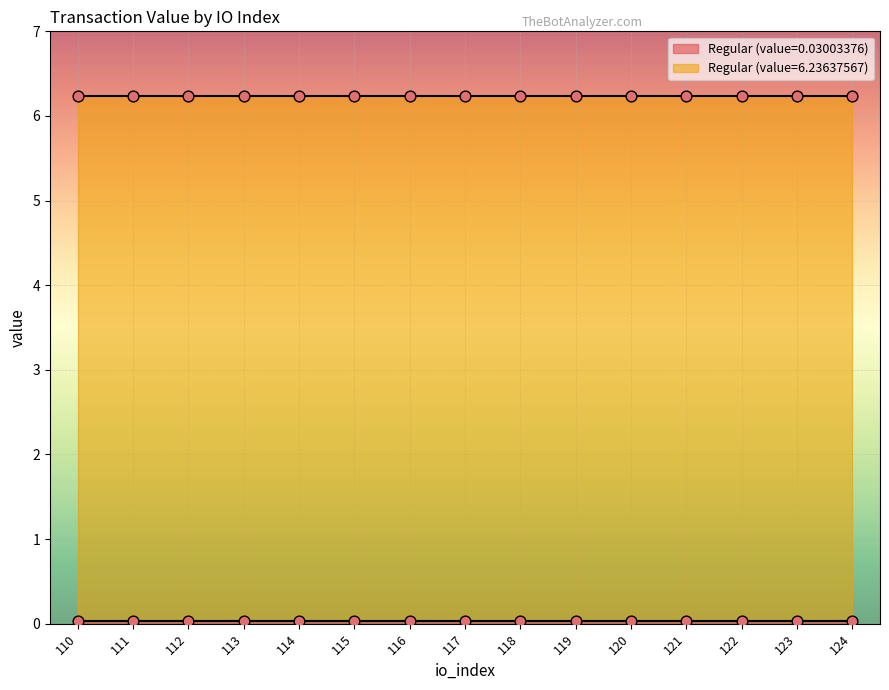

Which series has the largest total across all categories?

Regular (value=6.23637567)